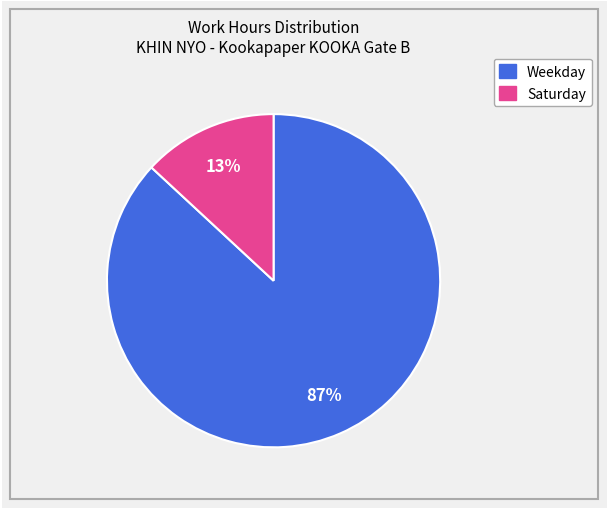

Count the number of slices in the pie.

2